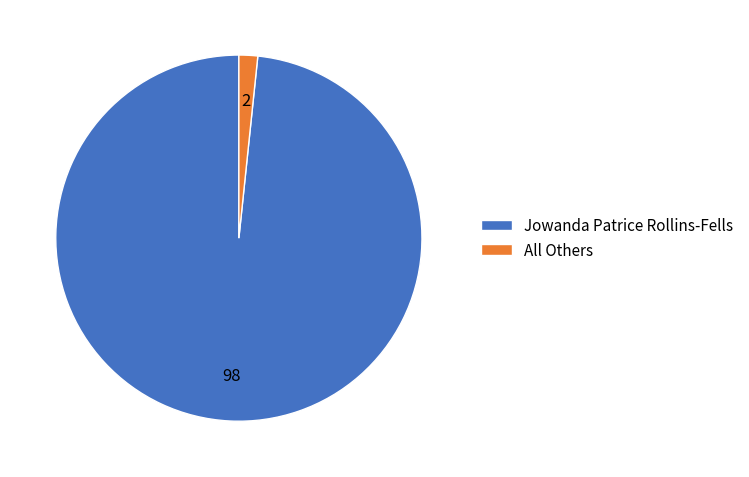

Rank the categories by value from highest to lowest.

Jowanda Patrice Rollins-Fells, All Others